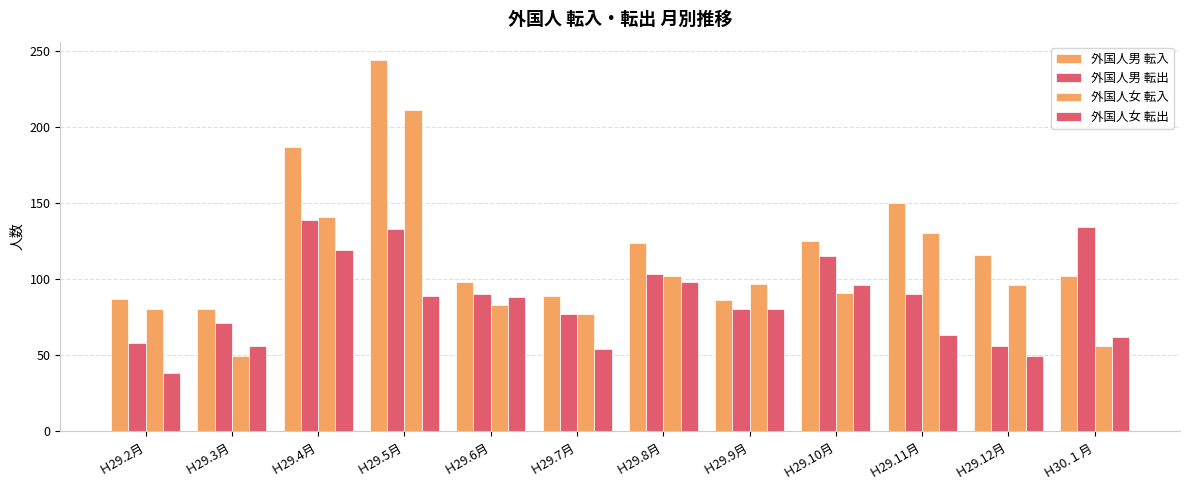

At how many categories does at least one series exceed 209?

1